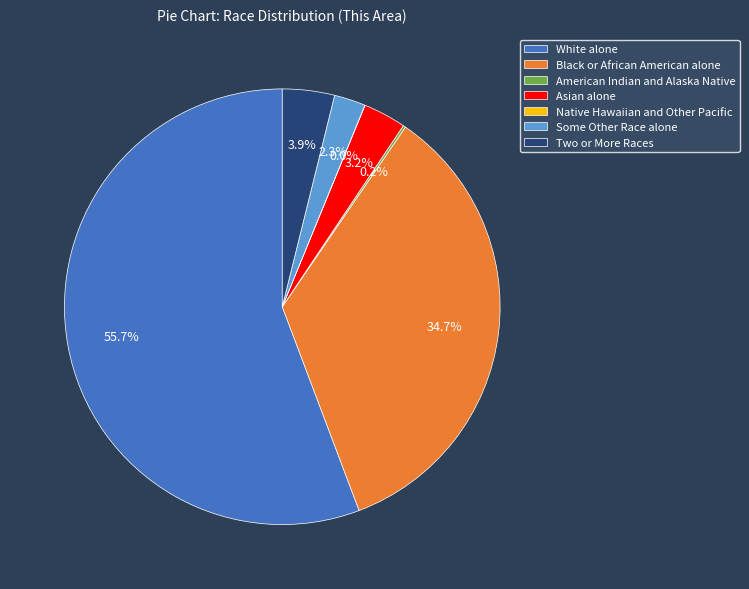

Is it true that White alone is 65% of the pie?

False